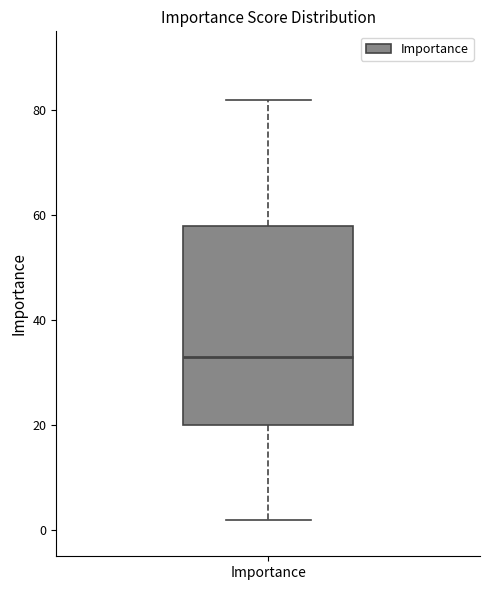

Read this box plot against the y-axis: the position of the median line, the range covered by the box, and the ends of both whiskers. The values are not printed on the chart, so give them approximately, as read against the axis.

median 34, box 20 to 58, whiskers 2 to 82